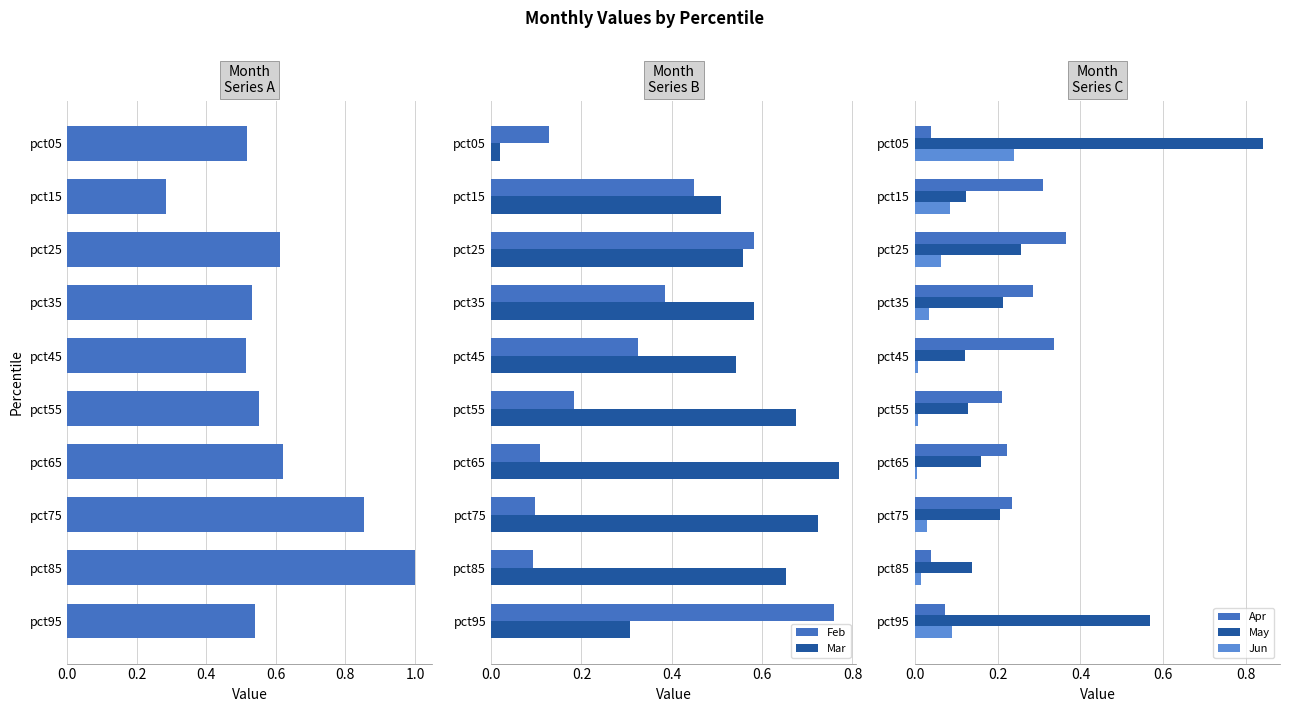

Which series has the largest total across all categories?

Jan